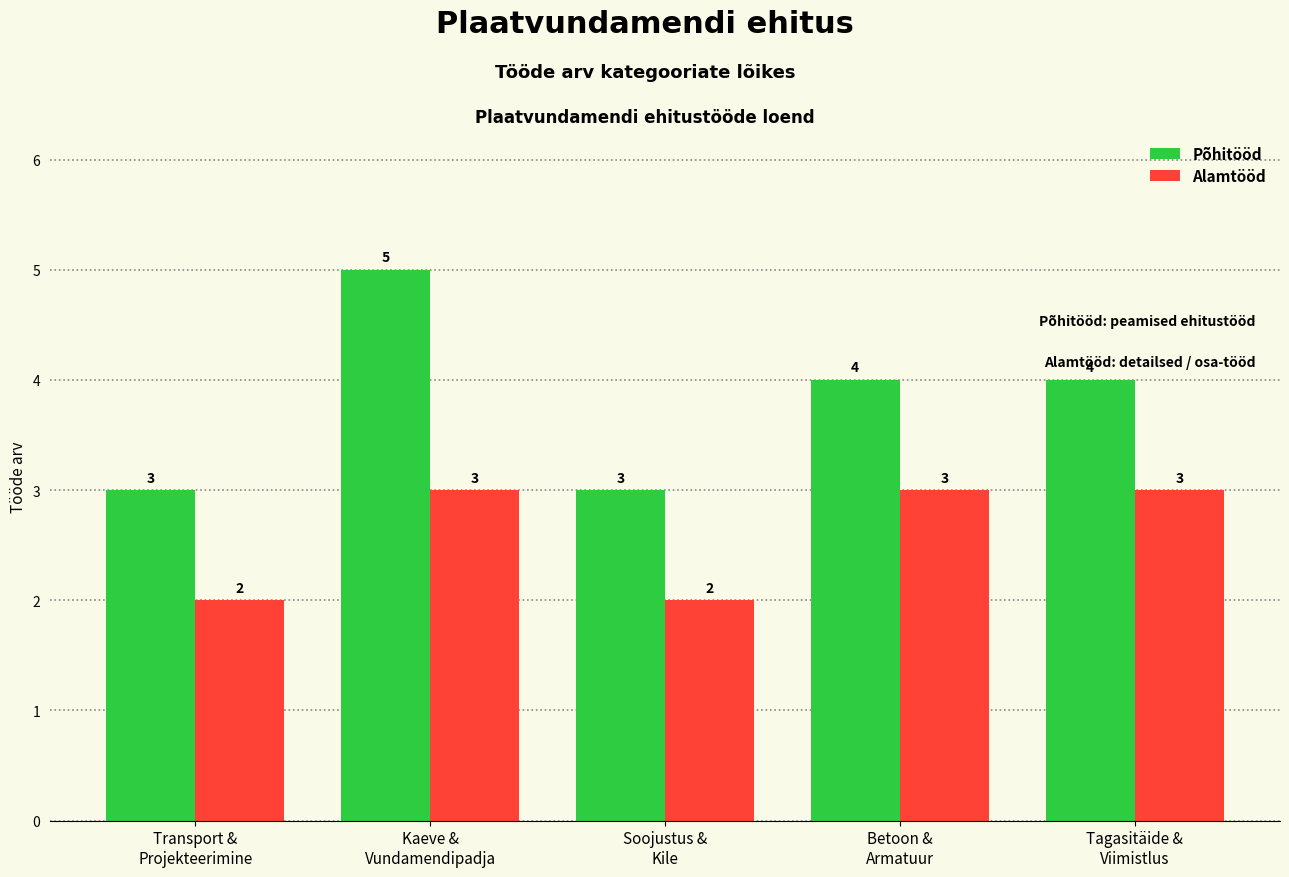

Reading left to right, extract all data points from this chart.

Põhitööd: 3	5	3	4	4
Alamtööd: 2	3	2	3	3